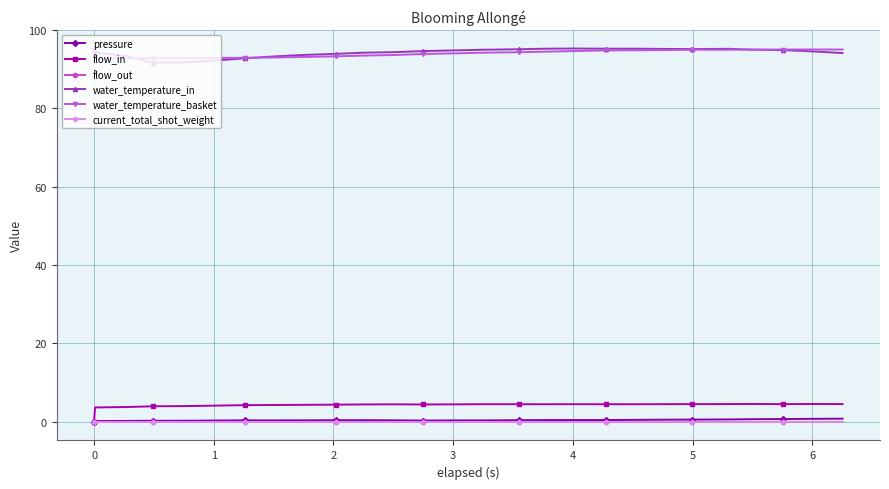

Reading left to right, what are all the values shown in this chart?

pressure: 0.0	0.2	0.2	0.3	0.3	0.3	0.4	0.4	0.4	0.4	0.4	0.4	0.3	0.4	0.4	0.4	0.4	0.5	0.5	0.5	0.5	0.6	0.6	0.7	0.7	0.8	0.8
flow_in: 0.0	3.7	3.8	4.0	4.0	4.1	4.2	4.3	4.3	4.4	4.4	4.5	4.4	4.5	4.5	4.5	4.5	4.5	4.5	4.5	4.5	4.5	4.5	4.5	4.5	4.5	4.5
flow_out: 0.0	0.0	0.0	0.0	0.0	0.0	0.0	0.0	0.0	0.0	0.0	0.0	0.0	0.0	0.0	0.0	0.0	0.0	0.0	0.0	0.0	0.0	0.0	0.0	0.0	0.0	0.0
water_temperature_in: 95.0	94.3	93.4	91.7	91.8	92.3	92.8	93.3	93.7	93.9	94.2	94.4	94.7	94.9	95.0	95.1	95.3	95.3	95.3	95.3	95.2	95.2	95.2	95.0	94.9	94.5	94.1
water_temperature_basket: 95.0	92.6	92.8	92.9	92.9	92.9	92.9	93.0	93.2	93.3	93.5	93.7	93.9	94.1	94.2	94.4	94.5	94.7	94.8	94.8	94.9	95.0	95.0	95.0	95.0	95.1	95.0
current_total_shot_weight: 0.0	0.0	0.0	0.0	0.0	0.0	0.0	0.0	0.0	0.0	0.0	0.0	0.0	0.0	0.0	0.0	0.0	0.0	0.0	0.0	0.0	0.0	0.0	0.0	0.0	0.0	0.0